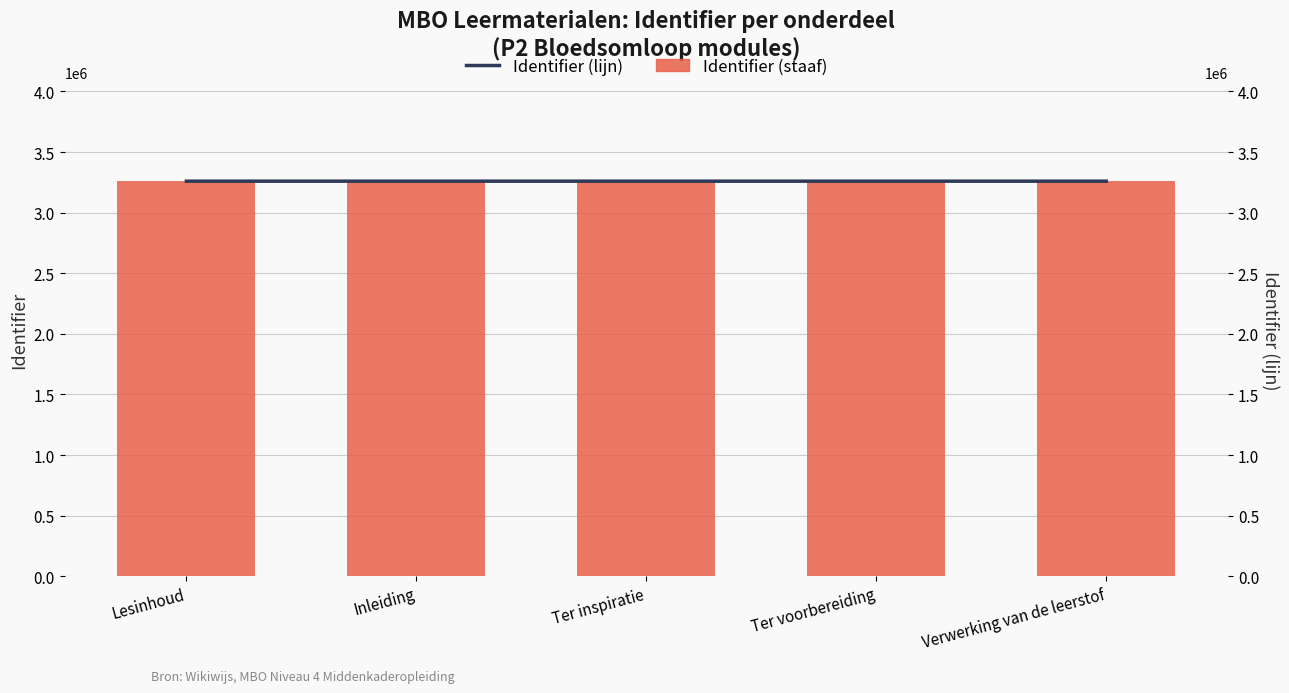

How many Identifier values are between 3259321 and 3259324?

3